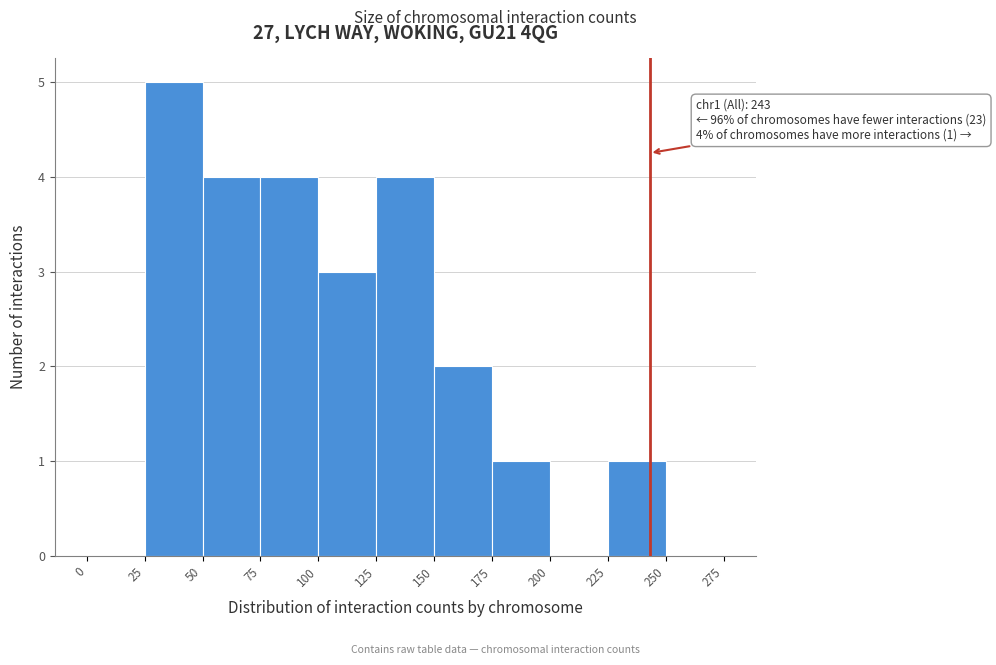

Which range on the x-axis has the tallest bar?

25 to 50